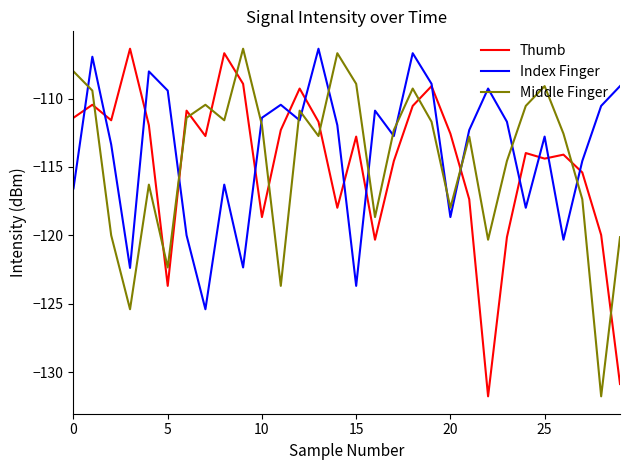

How many values in the Index Finger series exceed -111?

11